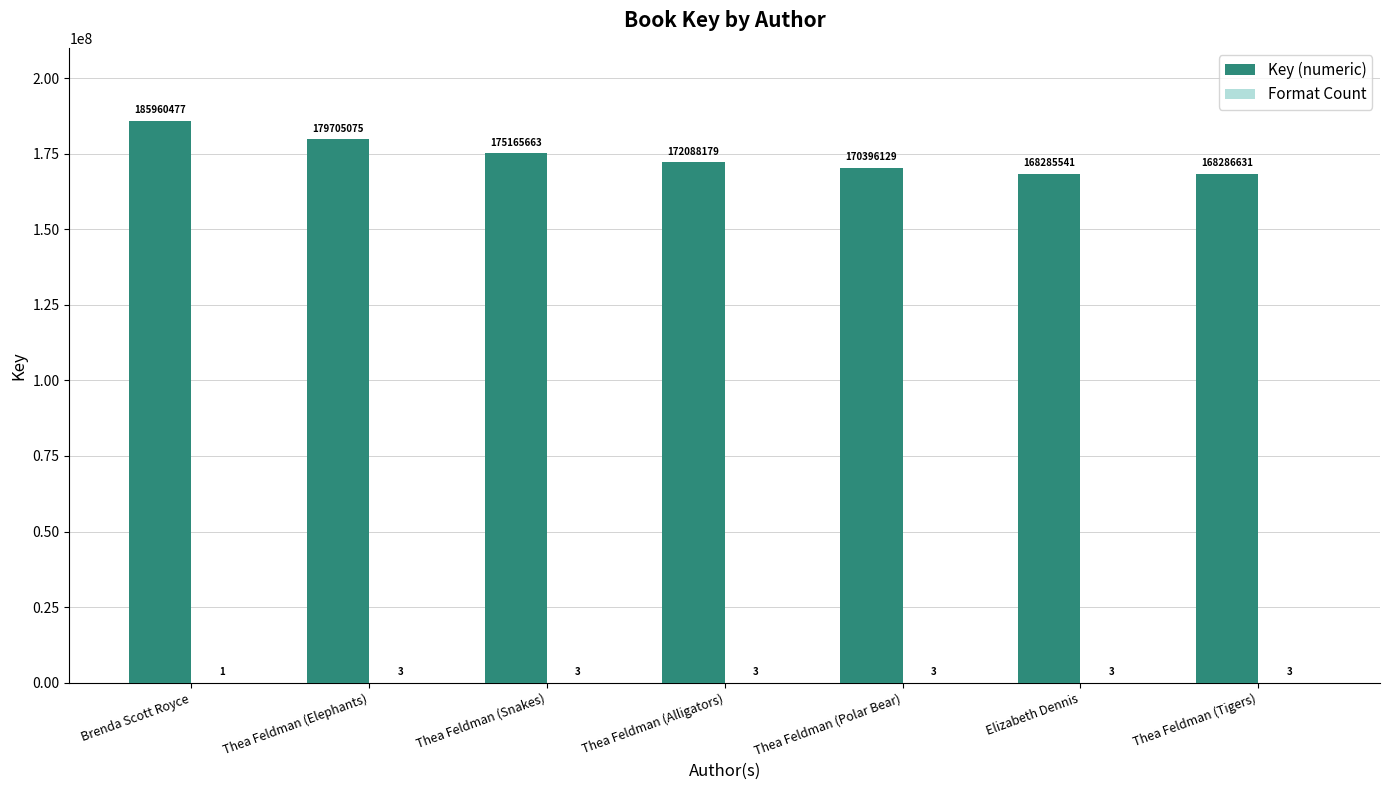

Between Thea Feldman (Elephants) and Elizabeth Dennis, which series saw the biggest shift?

Key (numeric)